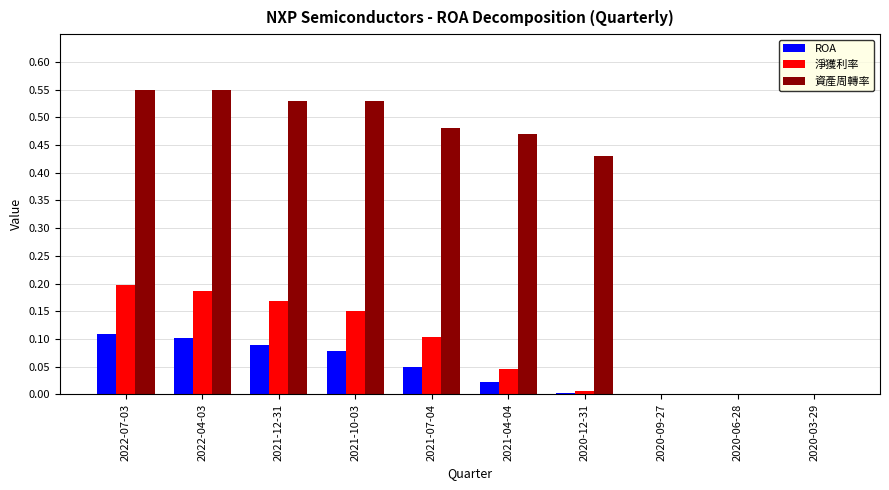

True or false: 淨獲利率 has a value of 0.2 at 2022-07-03.

True